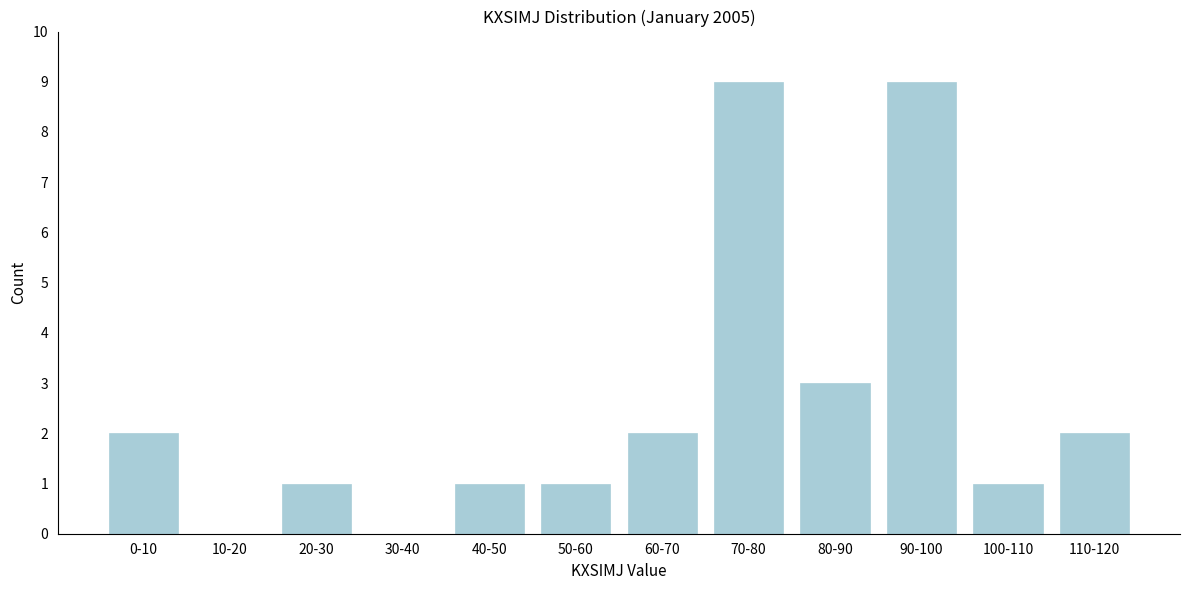

Reading left to right, extract all data points from this chart.

0-10=2	10-20=0	20-30=1	30-40=0	40-50=1	50-60=1	60-70=2	70-80=9	80-90=3	90-100=9	100-110=1	110-120=2